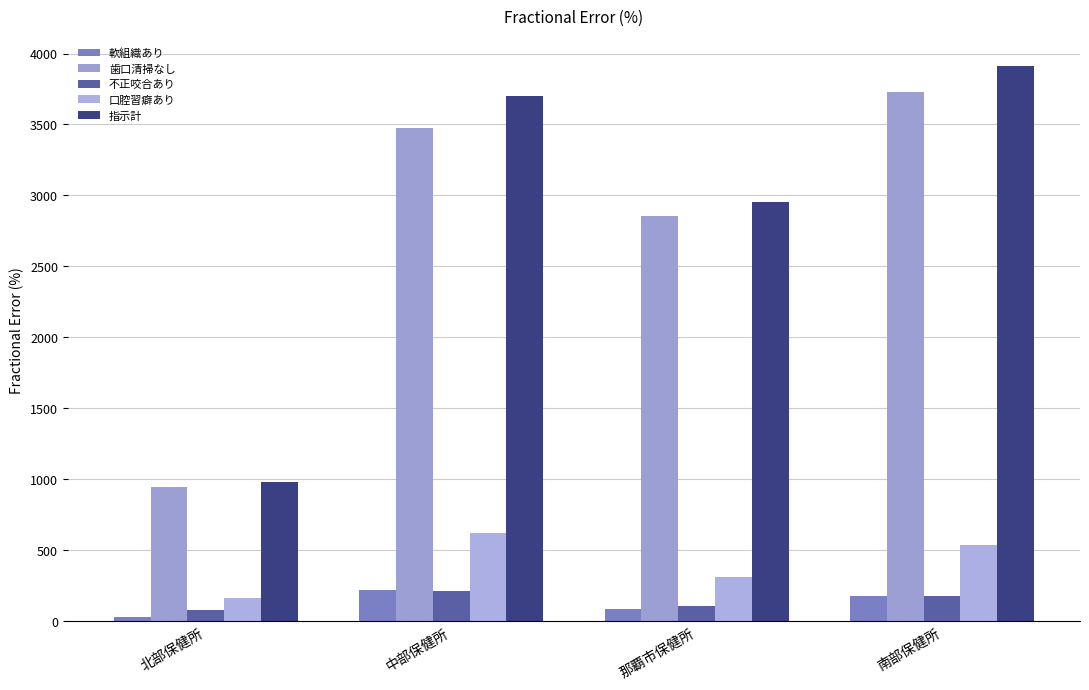

Is it true that 歯口清掃なし equals 4819 at 中部保健所?

False